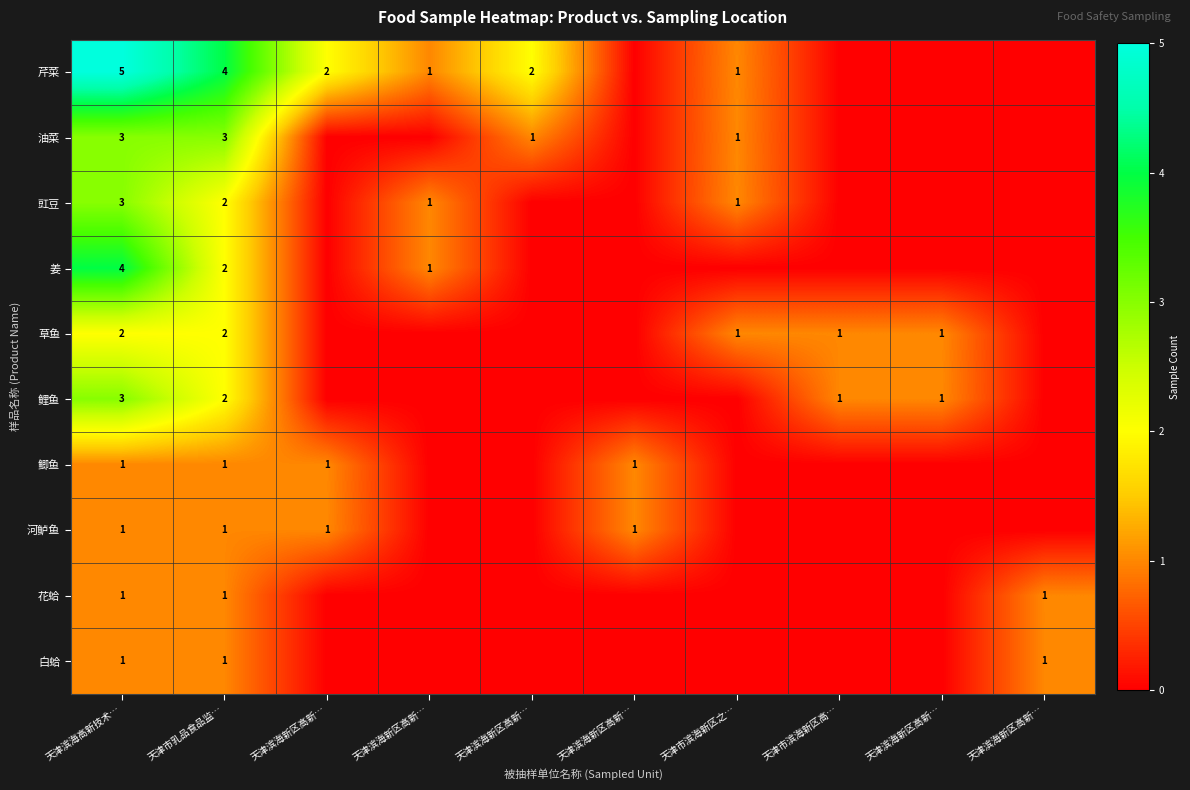

What is the sum of all 花蛤 values?

3